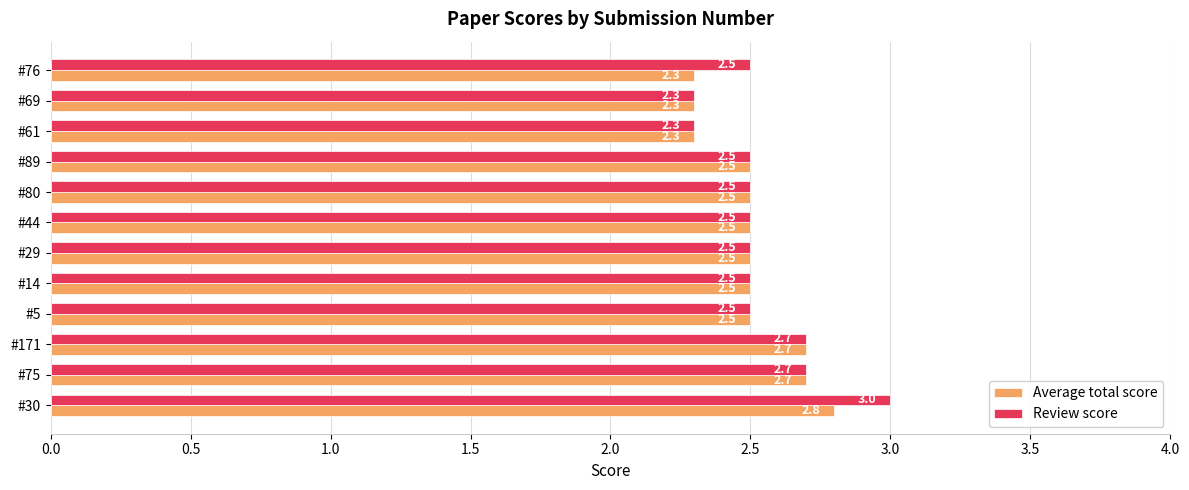

Which series has the largest range (max minus min)?

Review score